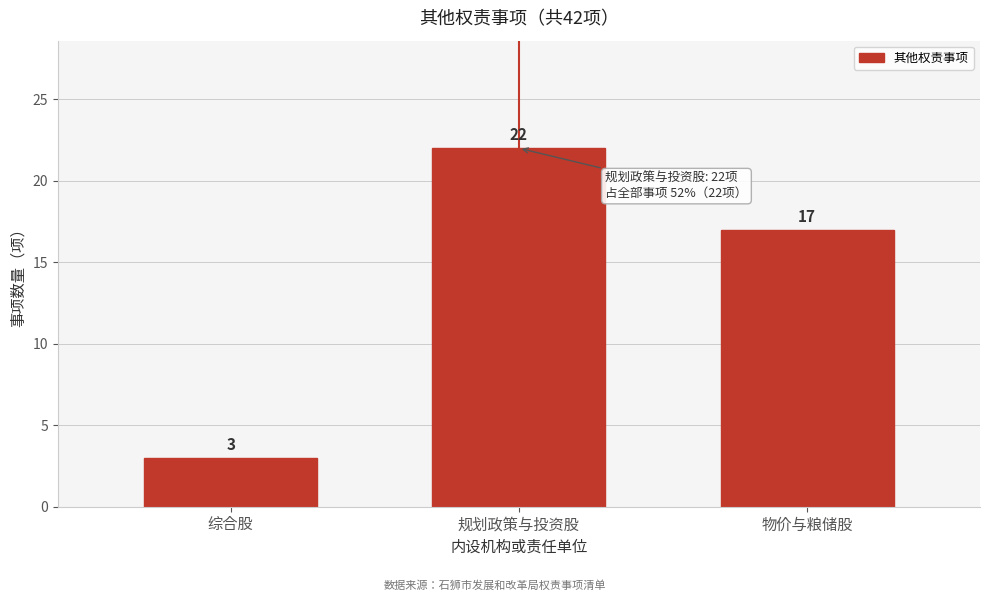

Reading left to right, what are all the values shown in this chart?

3	22	17